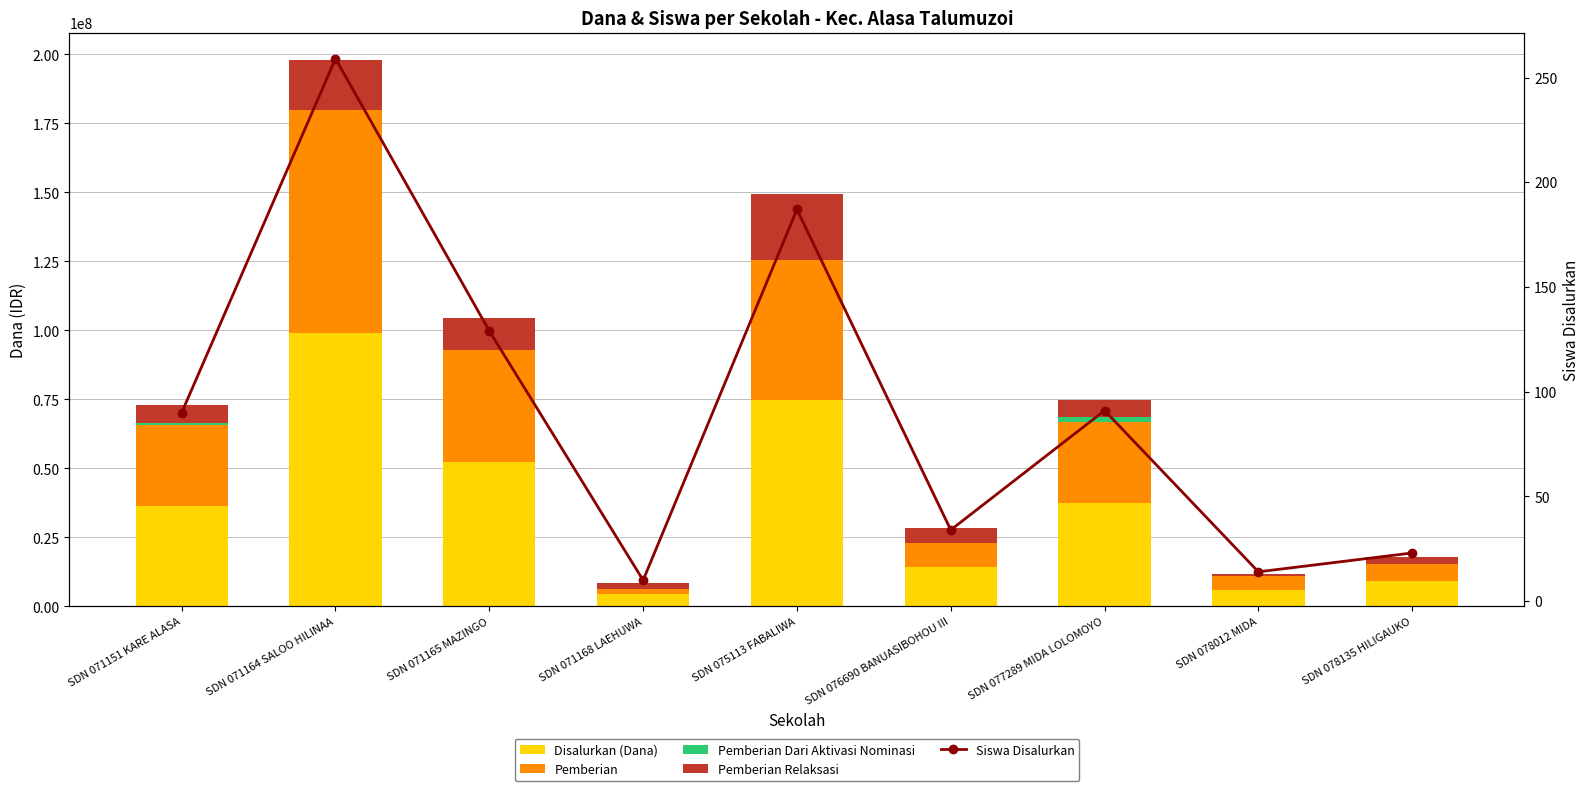

What is the sum of the Disalurkan (Dana) values at SDN 076690 BANUASIBOHOU III and SDN 078012 MIDA?

20025000